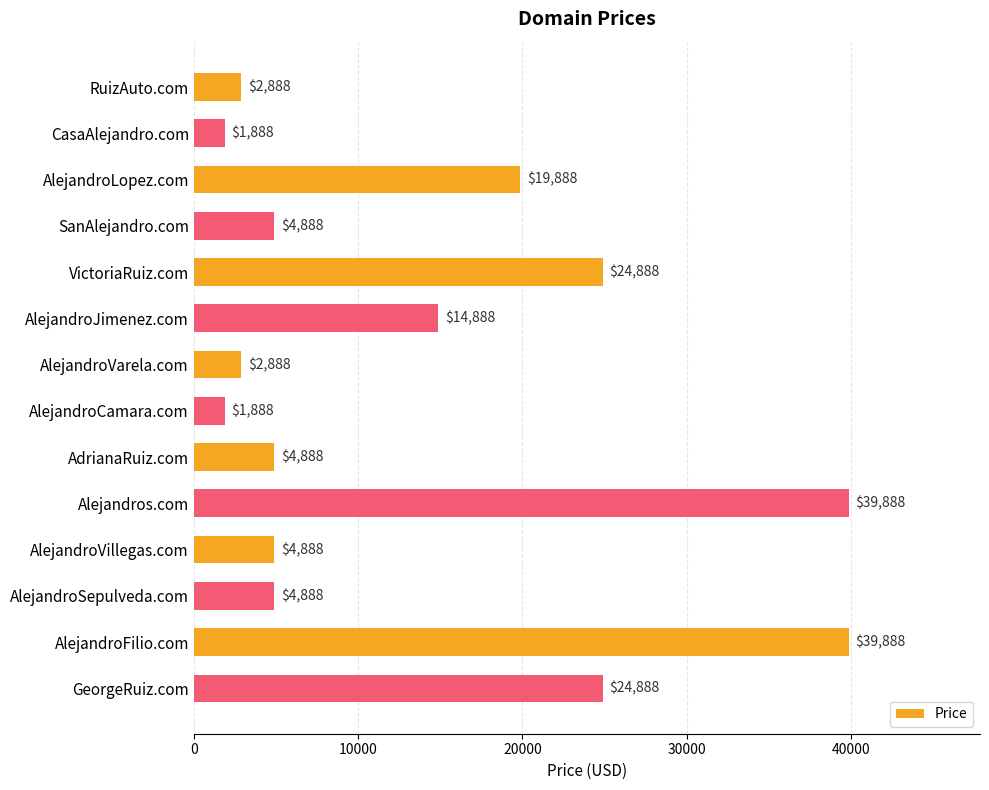

What position from the bottom is AlejandroLopez.com?

12